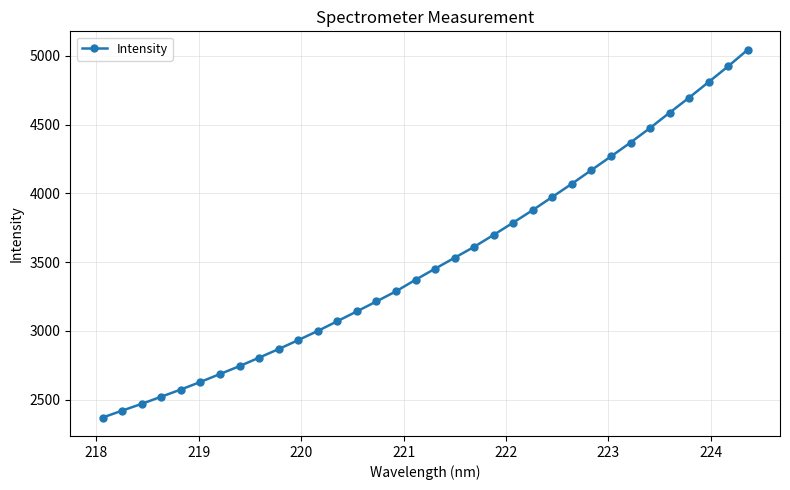

True or false: there are more than 1 points higher than both neighbors.

False